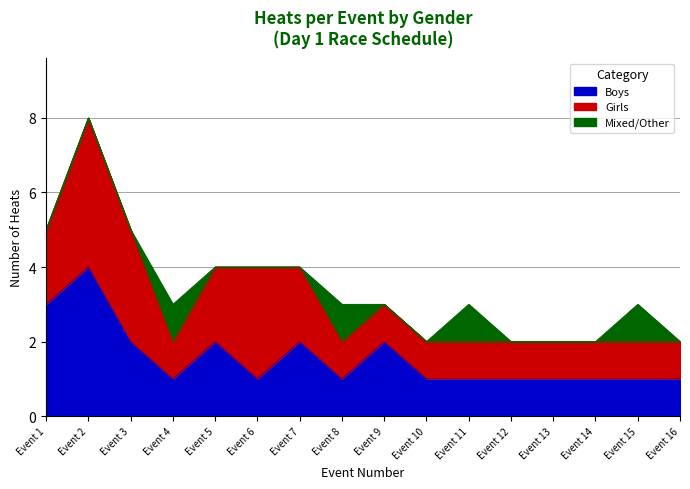

What is the difference between the maximum and minimum values in the Mixed/Other series?

1